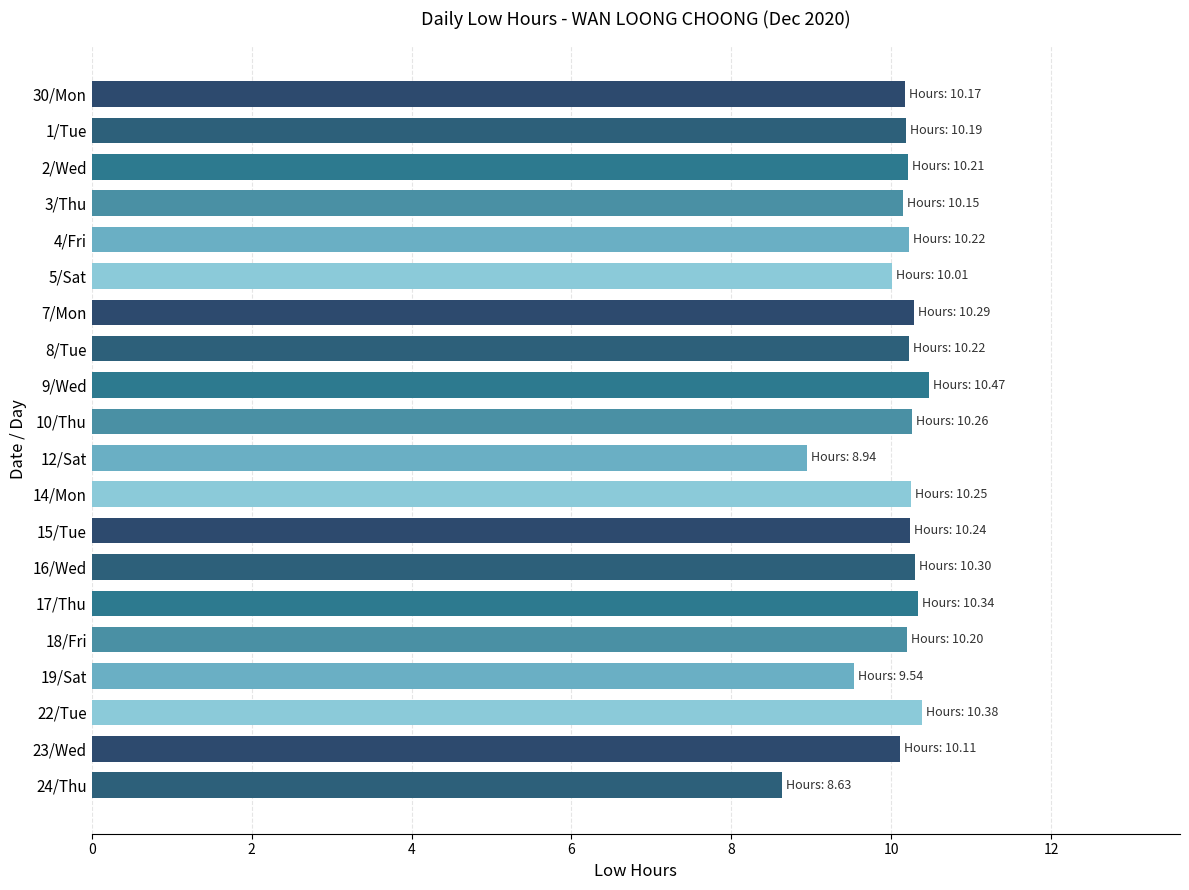

The value at 4/Fri is 10.2. True or false?

True